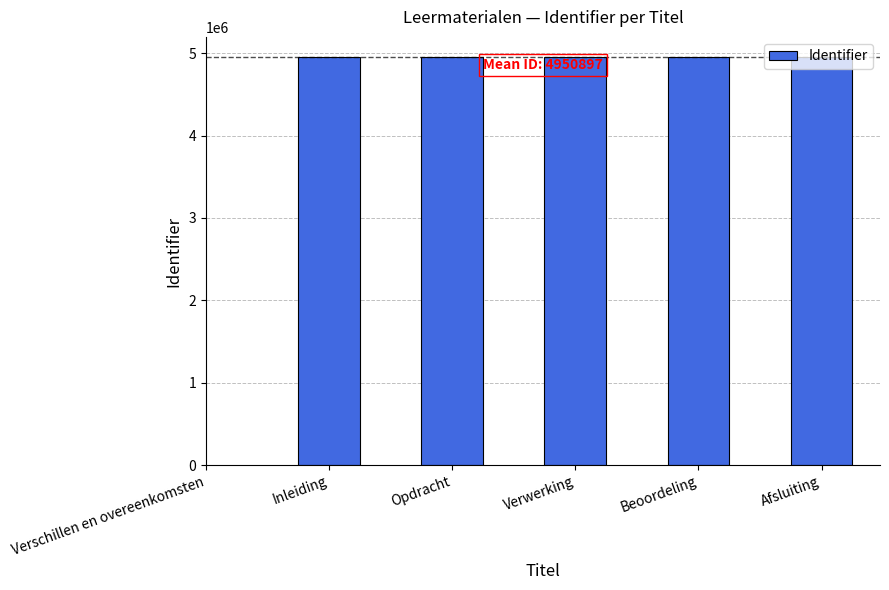

The chart shows a value of 4950897 at Verwerking. True or false?

True